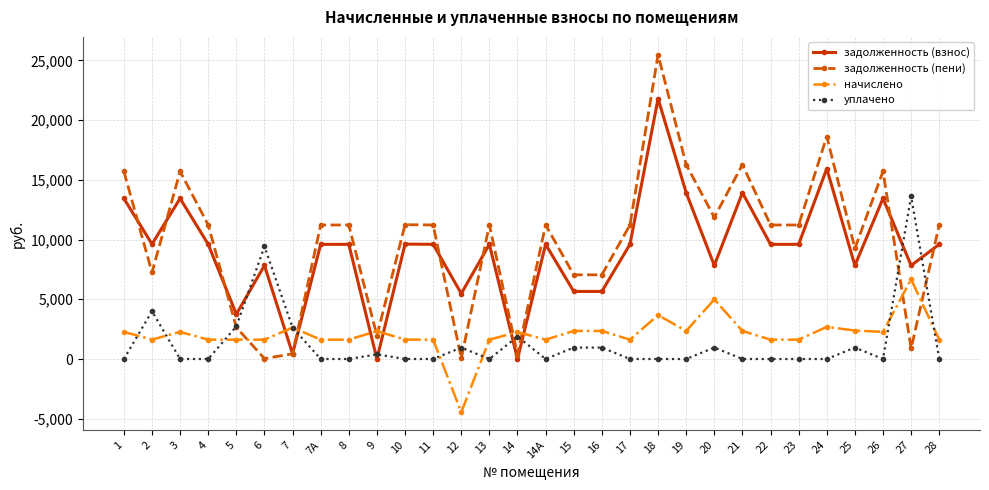

At how many categories does at least one series exceed 5171?

26